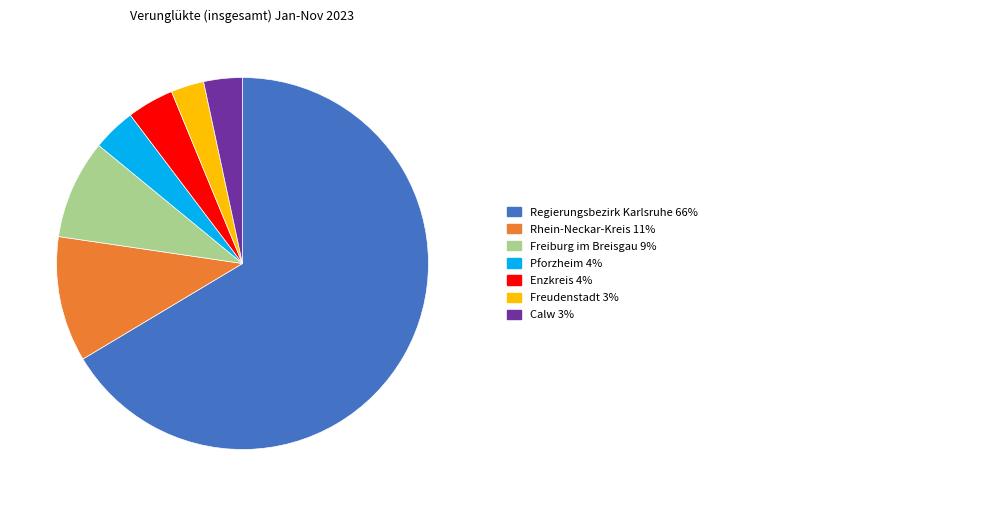

Is there any slice that represents more than half of the pie?

Yes